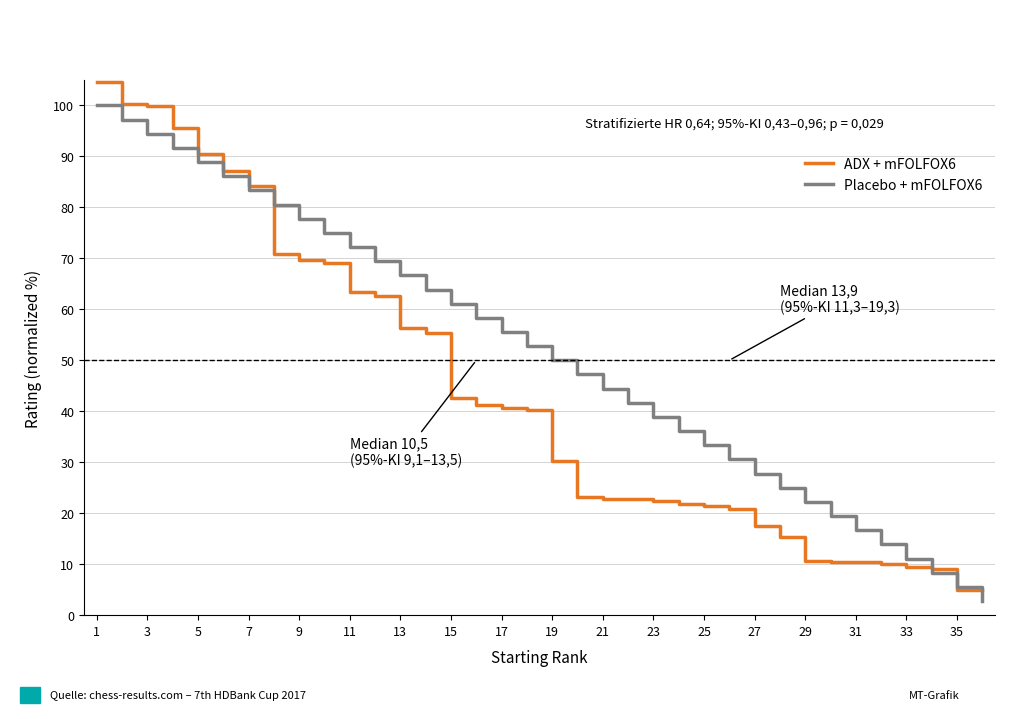

What is the greatest value displayed?

104.7